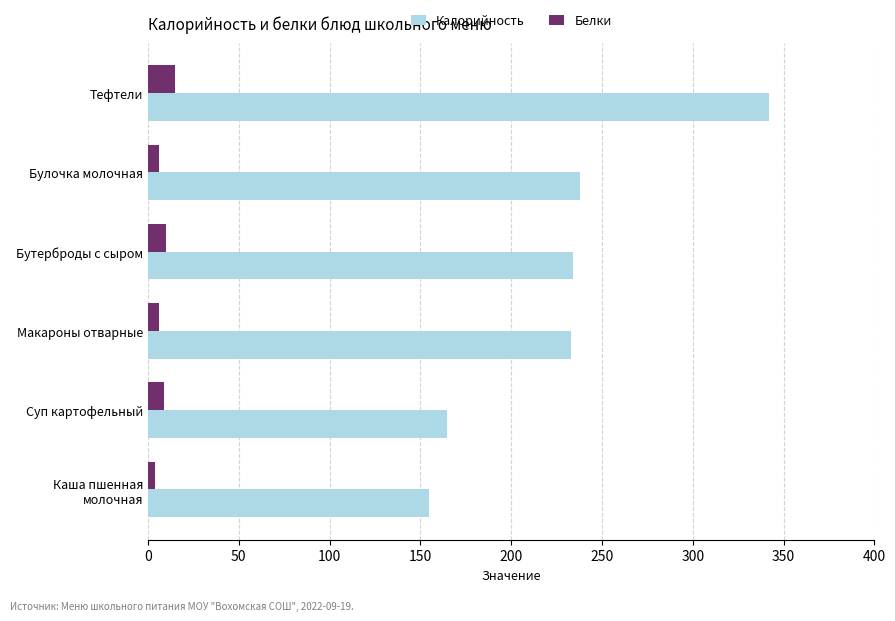

What is the minimum value shown in the chart?

4.0